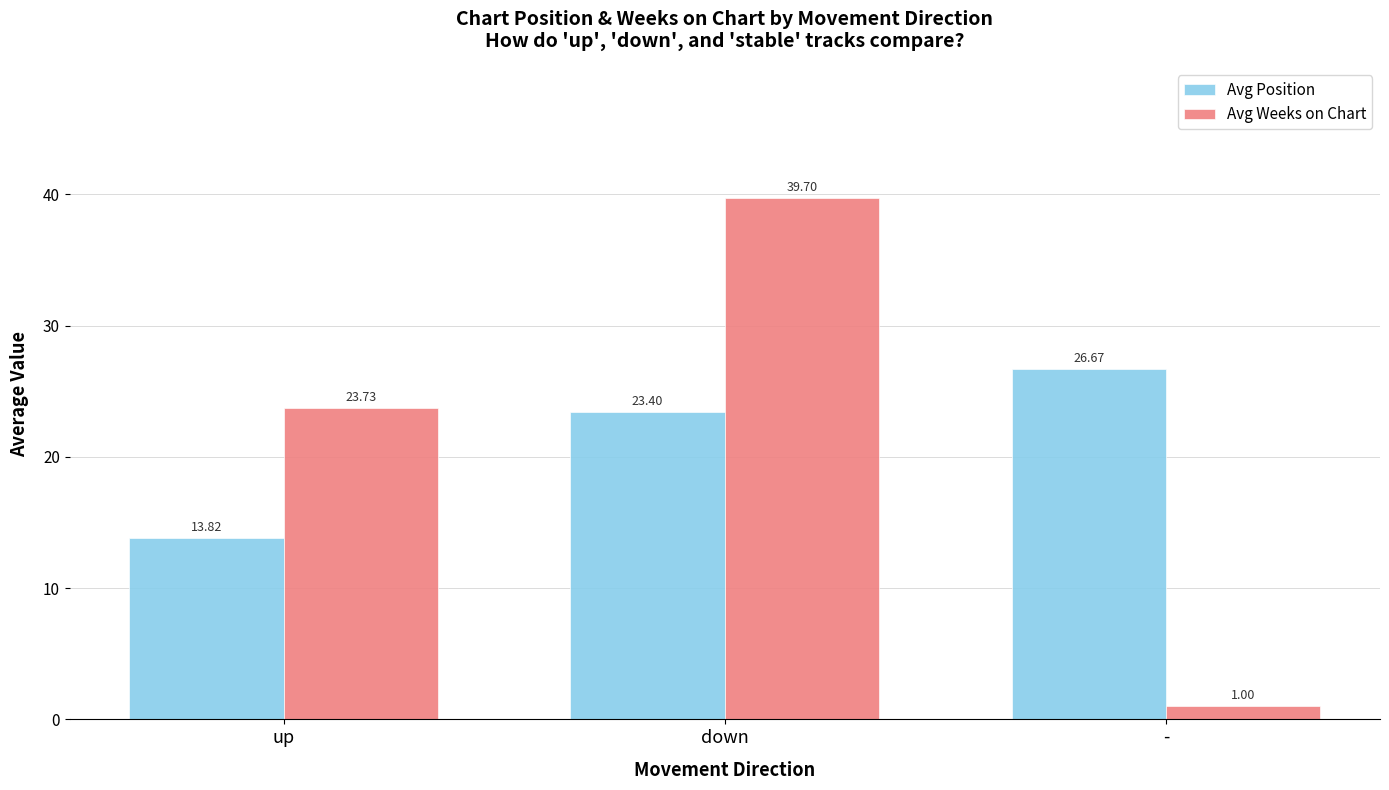

What is the sum of the Avg Position values at - and down?

50.1